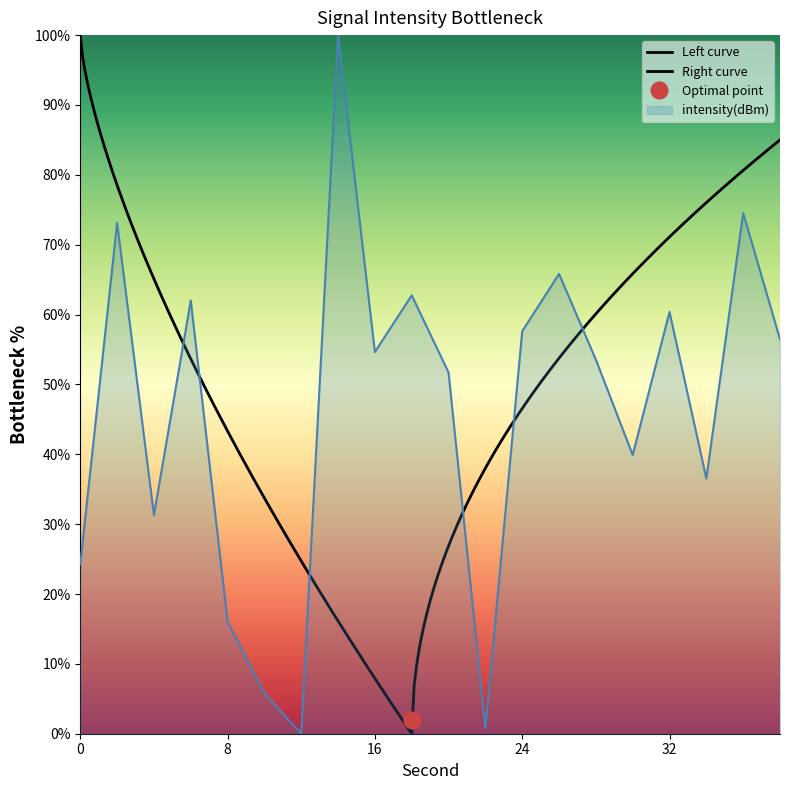

At which label is the value closest to 50?

20